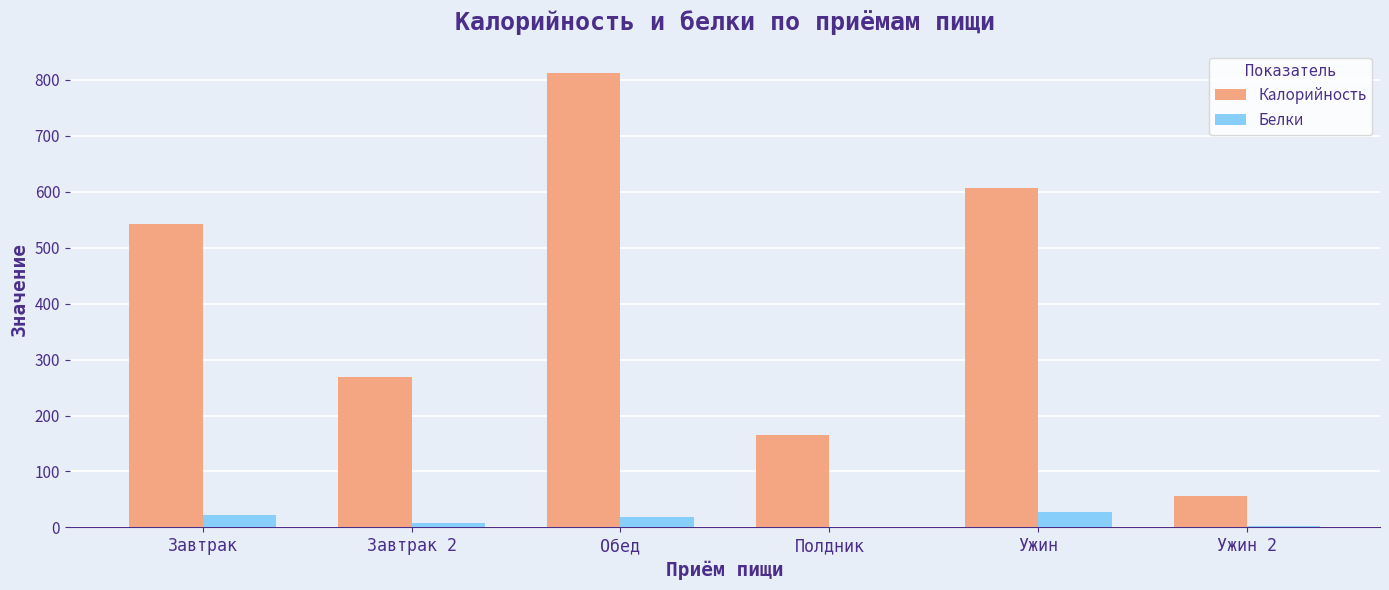

Which series has the widest spread of values?

Калорийность